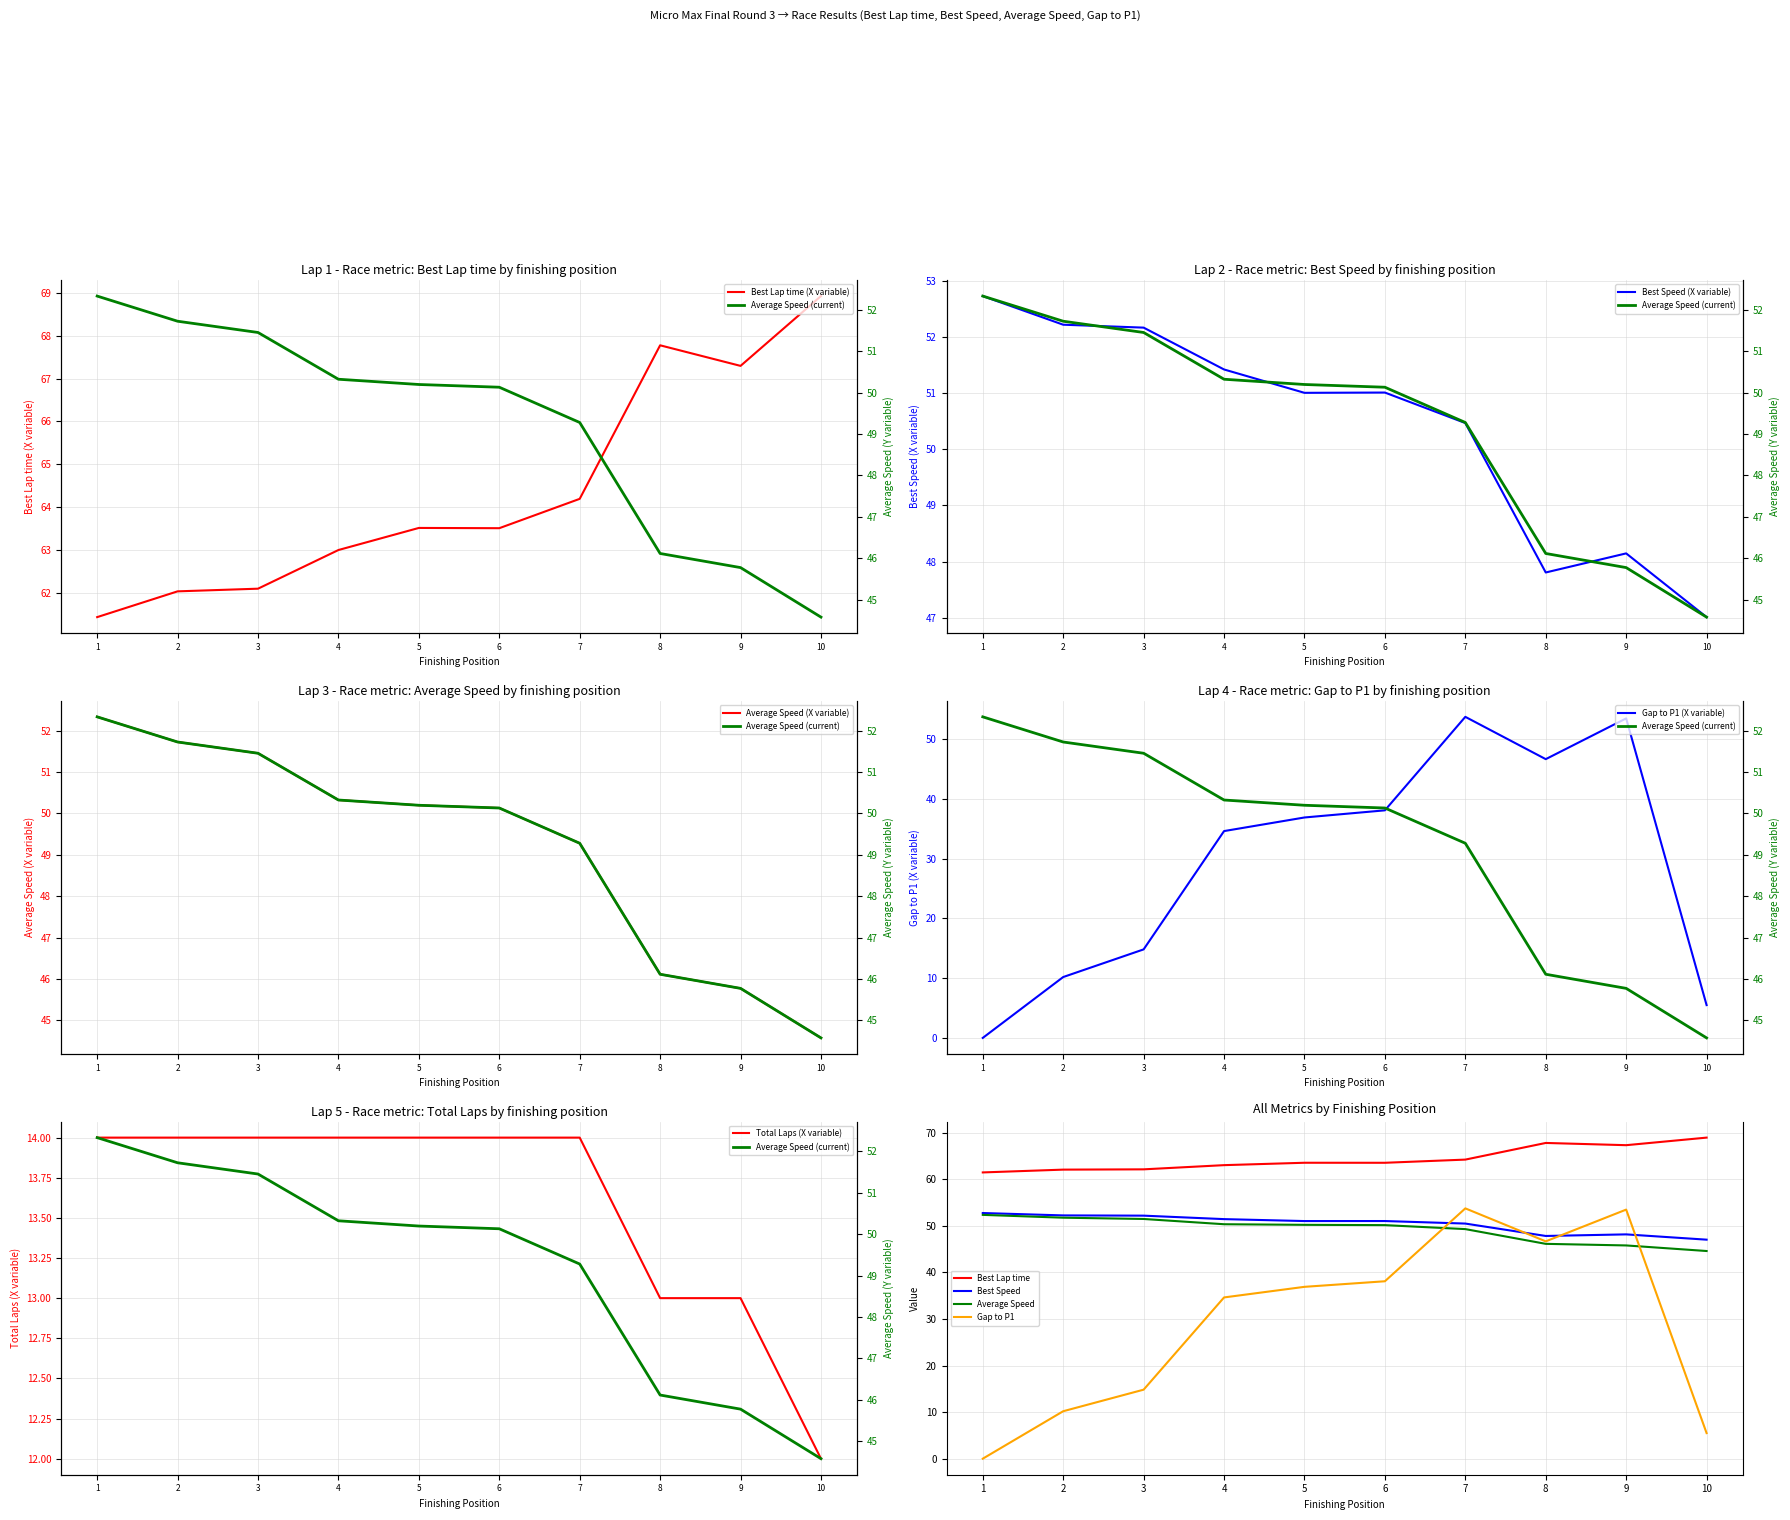

At which label is Gap to P1 (X variable) closest to 26?

4